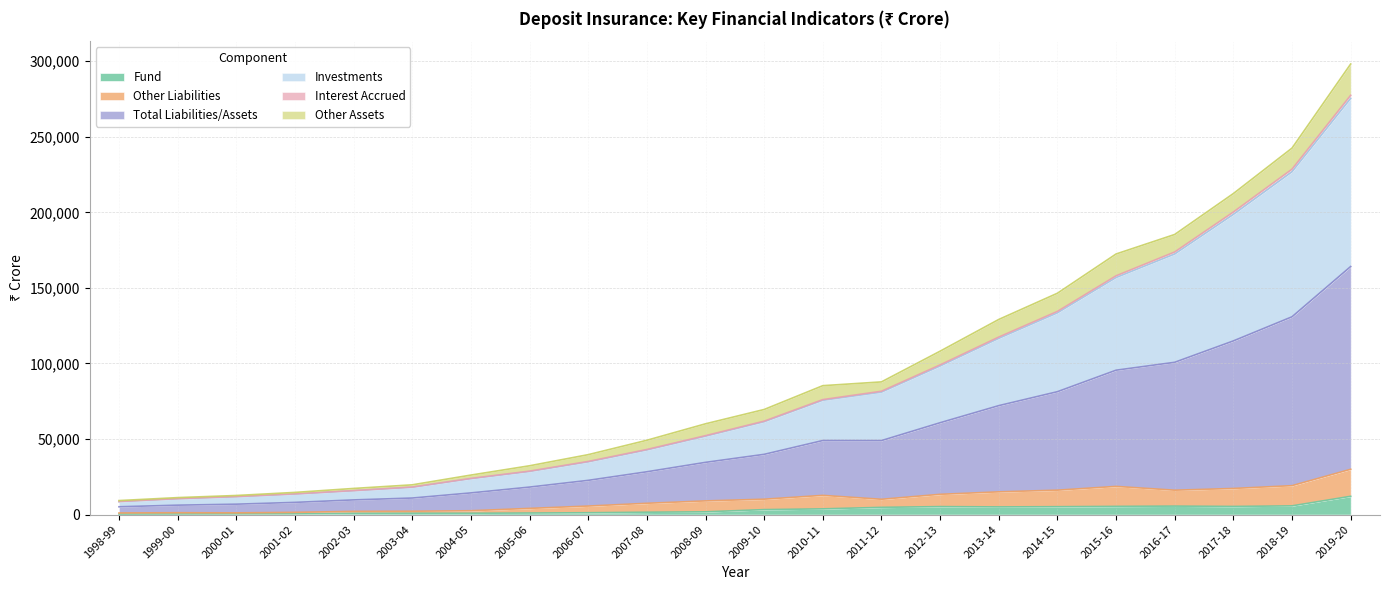

Does the chart have visible grid lines?

Yes